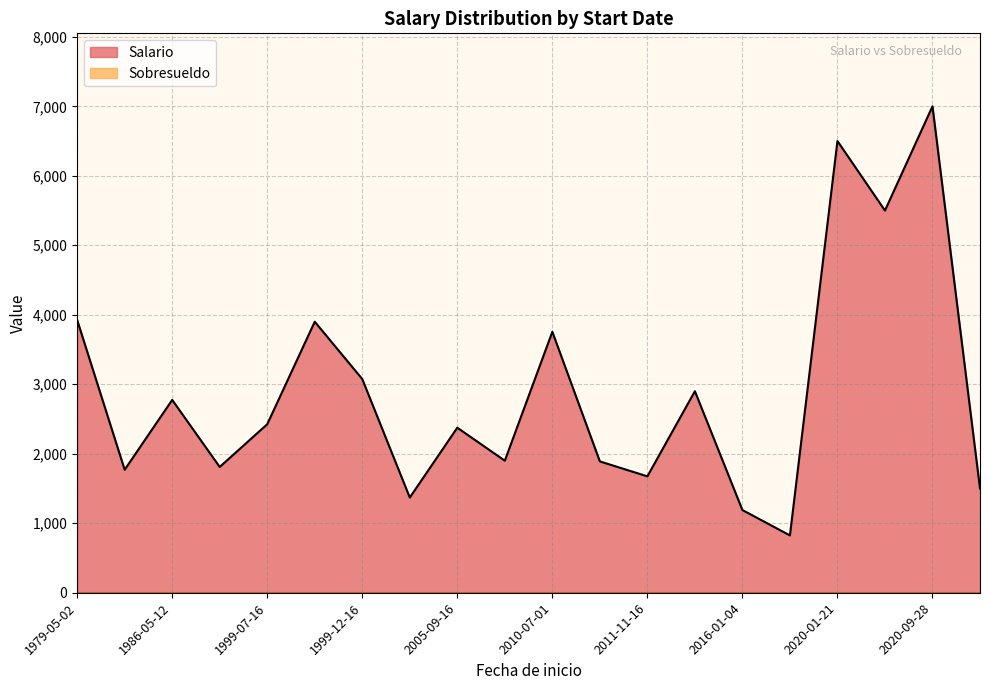

What is the minimum value for Salario?

825